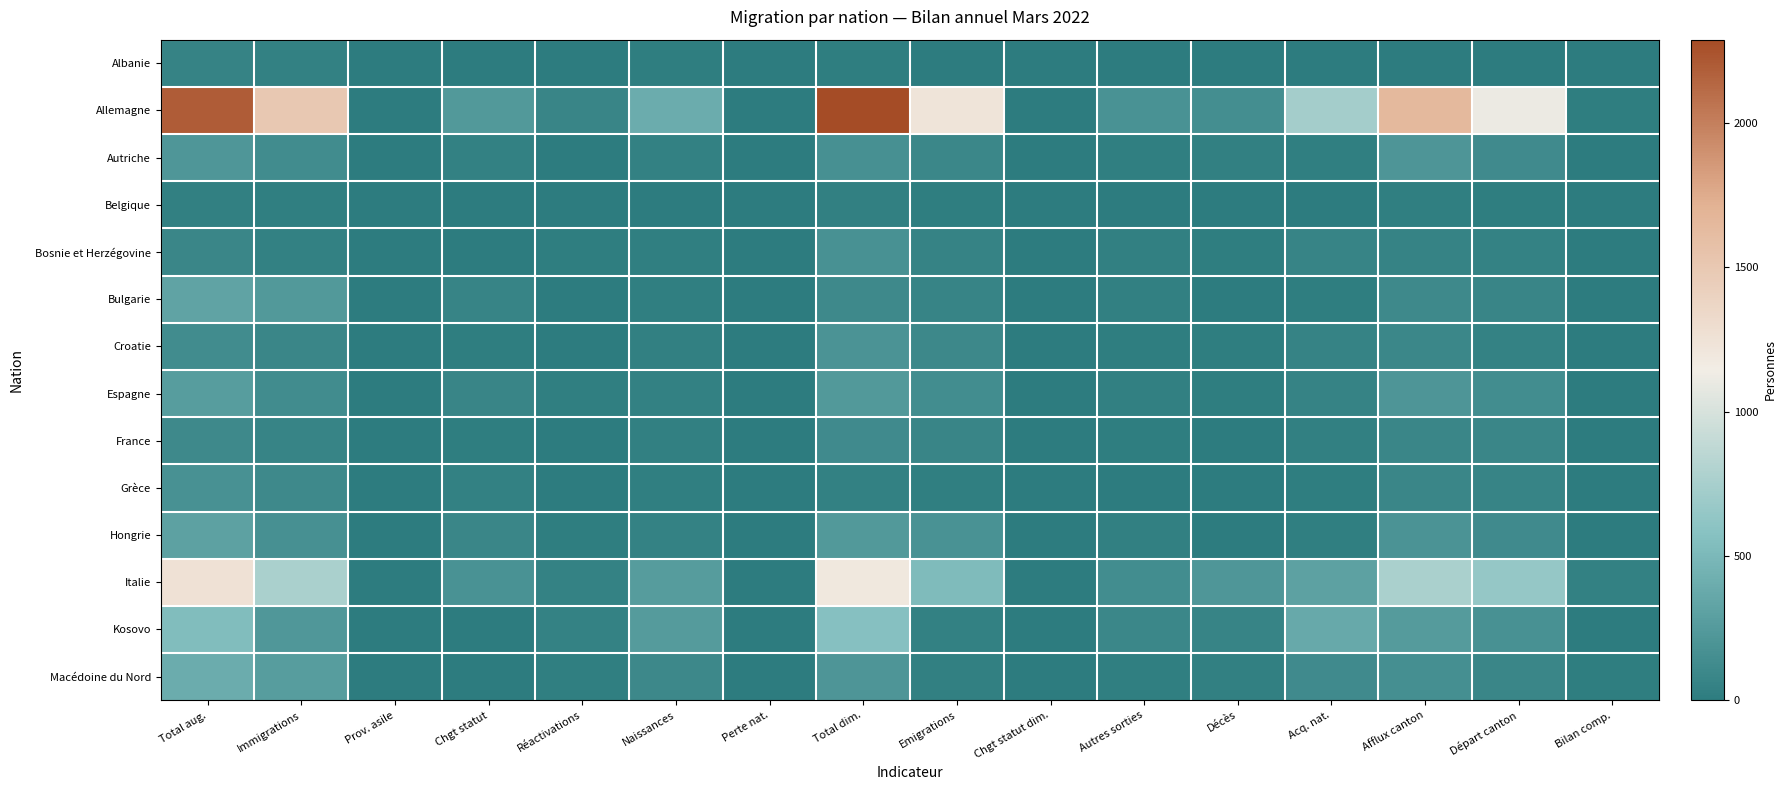

Reading left to right, what are all the values shown in this chart?

Albanie: Total aug.=55	Immigrations=38	Prov. asile=0	Chgt statut=4	Réactivations=2	Naissances=11	Perte nat.=0	Total dim.=10	Emigrations=2	Chgt statut dim.=0	Autres sorties=5	Décès=0	Acq. nat.=3	Afflux canton=8	Départ canton=5	Bilan comp.=2
Allemagne: Total aug.=2198	Immigrations=1494	Prov. asile=0	Chgt statut=233	Réactivations=77	Naissances=394	Perte nat.=0	Total dim.=2288	Emigrations=1230	Chgt statut dim.=1	Autres sorties=181	Décès=150	Acq. nat.=726	Afflux canton=1652	Départ canton=1116	Bilan comp.=9
Autriche: Total aug.=219	Immigrations=134	Prov. asile=0	Chgt statut=42	Réactivations=6	Naissances=37	Perte nat.=0	Total dim.=165	Emigrations=93	Chgt statut dim.=0	Autres sorties=20	Décès=34	Acq. nat.=18	Afflux canton=213	Départ canton=120	Bilan comp.=2
Belgique: Total aug.=31	Immigrations=24	Prov. asile=0	Chgt statut=4	Réactivations=1	Naissances=2	Perte nat.=0	Total dim.=28	Emigrations=16	Chgt statut dim.=0	Autres sorties=3	Décès=1	Acq. nat.=8	Afflux canton=21	Départ canton=10	Bilan comp.=0
Bosnie et Herzégovine: Total aug.=81	Immigrations=43	Prov. asile=0	Chgt statut=2	Réactivations=11	Naissances=25	Perte nat.=0	Total dim.=178	Emigrations=62	Chgt statut dim.=0	Autres sorties=29	Décès=17	Acq. nat.=70	Afflux canton=59	Départ canton=50	Bilan comp.=0
Bulgarie: Total aug.=322	Immigrations=233	Prov. asile=0	Chgt statut=63	Réactivations=5	Naissances=21	Perte nat.=0	Total dim.=113	Emigrations=70	Chgt statut dim.=0	Autres sorties=29	Décès=2	Acq. nat.=12	Afflux canton=108	Départ canton=79	Bilan comp.=5
Croatie: Total aug.=133	Immigrations=83	Prov. asile=0	Chgt statut=16	Réactivations=5	Naissances=29	Perte nat.=0	Total dim.=194	Emigrations=105	Chgt statut dim.=0	Autres sorties=17	Décès=14	Acq. nat.=58	Afflux canton=95	Départ canton=53	Bilan comp.=6
Espagne: Total aug.=269	Immigrations=134	Prov. asile=0	Chgt statut=77	Réactivations=18	Naissances=40	Perte nat.=0	Total dim.=234	Emigrations=138	Chgt statut dim.=0	Autres sorties=28	Décès=12	Acq. nat.=56	Afflux canton=208	Départ canton=139	Bilan comp.=6
France: Total aug.=116	Immigrations=71	Prov. asile=0	Chgt statut=12	Réactivations=6	Naissances=27	Perte nat.=0	Total dim.=125	Emigrations=78	Chgt statut dim.=0	Autres sorties=10	Décès=4	Acq. nat.=33	Afflux canton=86	Départ canton=89	Bilan comp.=1
Grèce: Total aug.=172	Immigrations=113	Prov. asile=0	Chgt statut=37	Réactivations=1	Naissances=21	Perte nat.=0	Total dim.=42	Emigrations=25	Chgt statut dim.=0	Autres sorties=3	Décès=5	Acq. nat.=9	Afflux canton=81	Départ canton=63	Bilan comp.=5
Hongrie: Total aug.=304	Immigrations=164	Prov. asile=0	Chgt statut=82	Réactivations=11	Naissances=47	Perte nat.=0	Total dim.=239	Emigrations=183	Chgt statut dim.=0	Autres sorties=33	Décès=4	Acq. nat.=19	Afflux canton=195	Départ canton=122	Bilan comp.=2
Italie: Total aug.=1257	Immigrations=760	Prov. asile=0	Chgt statut=185	Réactivations=51	Naissances=261	Perte nat.=0	Total dim.=1189	Emigrations=526	Chgt statut dim.=0	Autres sorties=137	Décès=219	Acq. nat.=307	Afflux canton=762	Départ canton=649	Bilan comp.=42
Kosovo: Total aug.=542	Immigrations=232	Prov. asile=0	Chgt statut=5	Réactivations=49	Naissances=256	Perte nat.=0	Total dim.=569	Emigrations=36	Chgt statut dim.=0	Autres sorties=95	Décès=67	Acq. nat.=371	Afflux canton=257	Départ canton=170	Bilan comp.=0
Macédoine du Nord: Total aug.=402	Immigrations=272	Prov. asile=0	Chgt statut=4	Réactivations=20	Naissances=106	Perte nat.=0	Total dim.=206	Emigrations=29	Chgt statut dim.=0	Autres sorties=24	Décès=31	Acq. nat.=122	Afflux canton=154	Départ canton=83	Bilan comp.=10